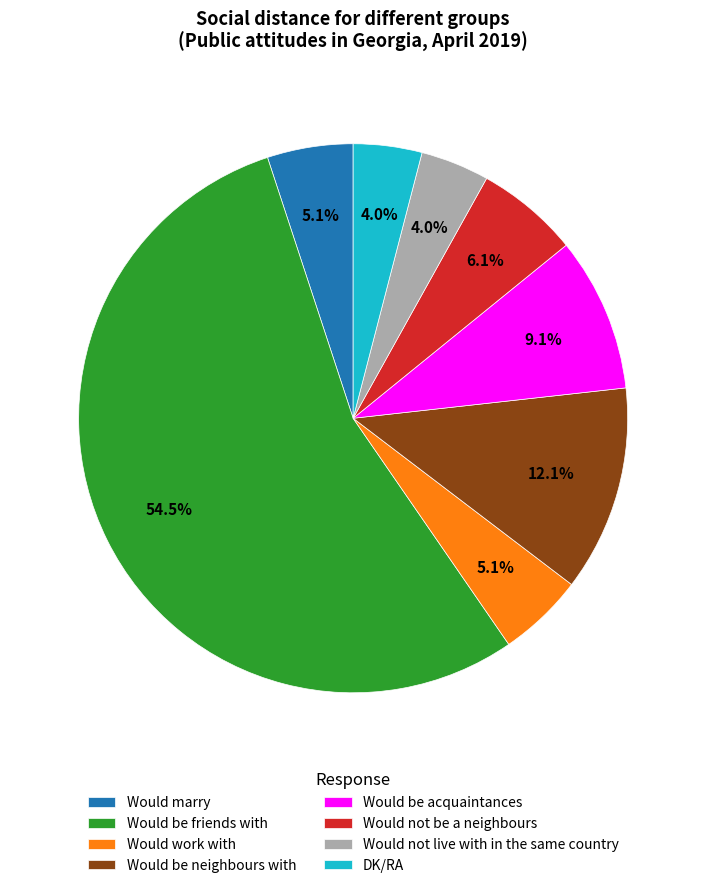

How much of the chart is everything except Would not live with in the same country?

96.0%